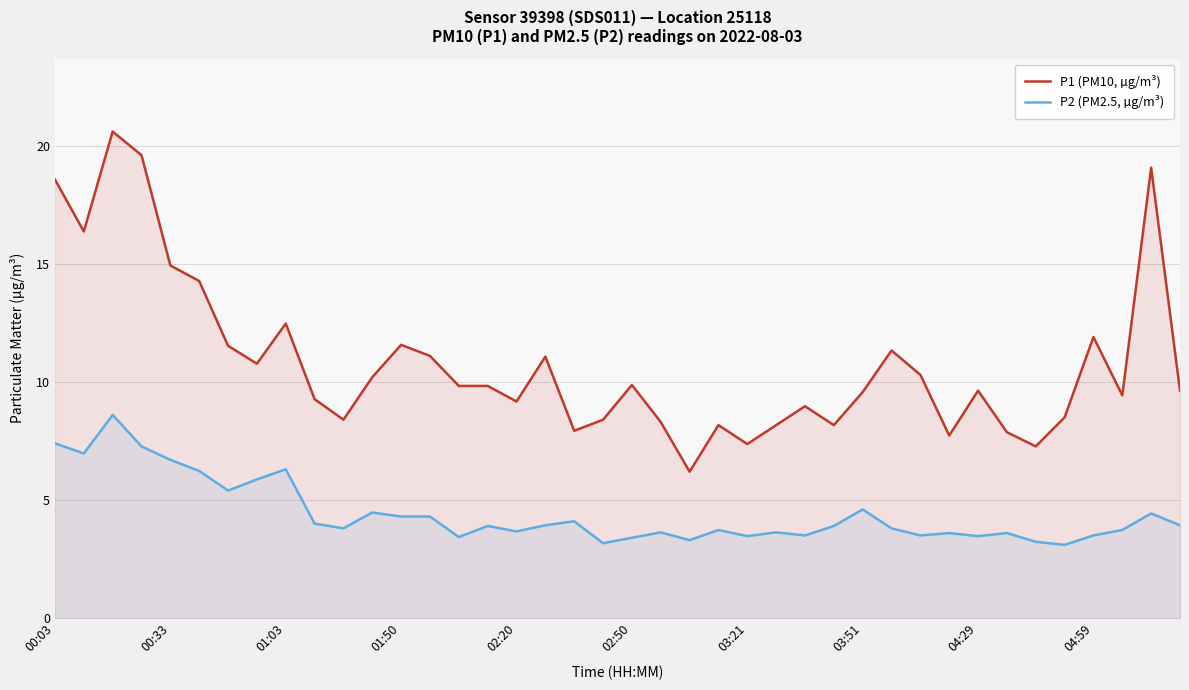

The P2 (PM2.5, µg/m³) series shows 3.7 at 02:20. True or false?

True